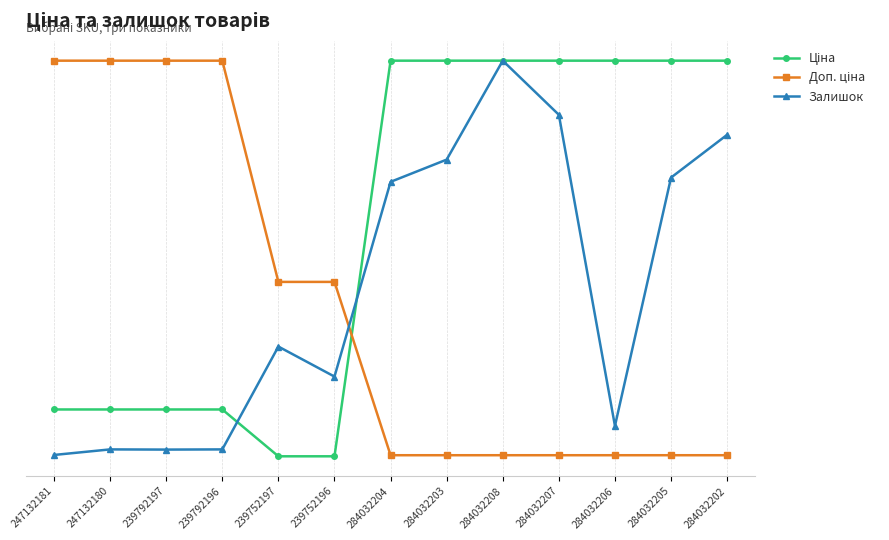

What is the sum of the Залишок values at 239752197 and 239752196?

6.4